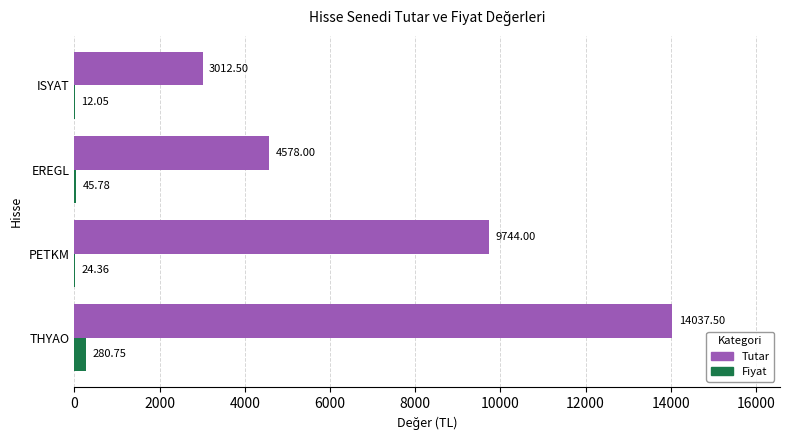

What is the sum of the Fiyat values at PETKM and ISYAT?

36.4